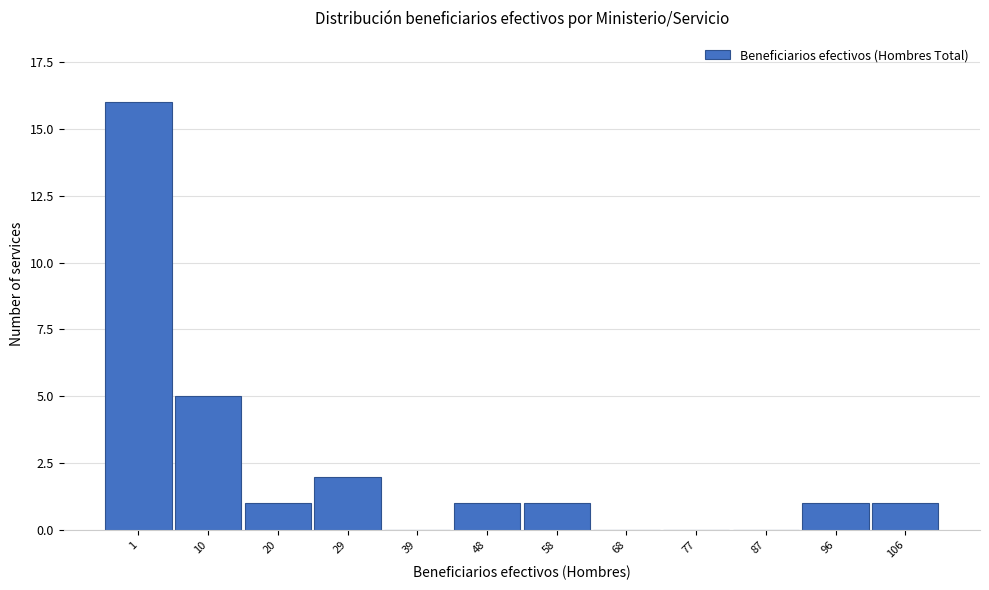

Reading left to right, transcribe all the data shown in this chart.

1=16	10=5	20=1	29=2	39=0	48=1	58=1	68=0	77=0	87=0	96=1	106=1